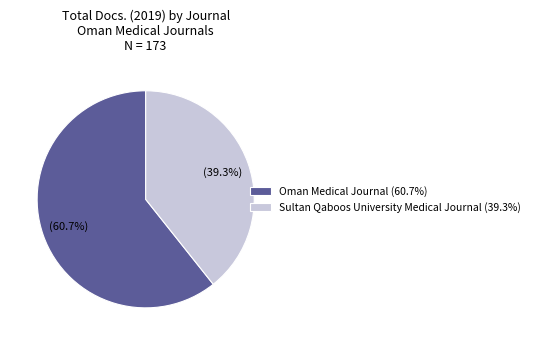

What portion of the pie excludes Sultan Qaboos University Medical Journal?

60.7%